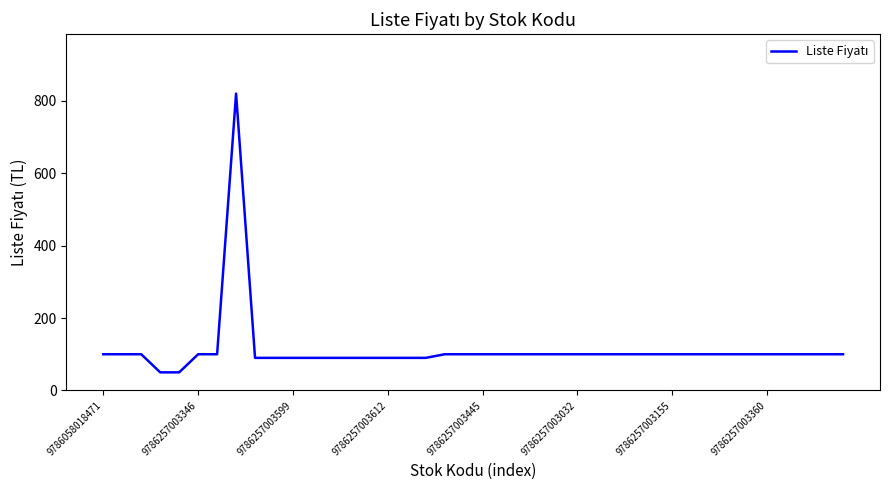

What is the minimum value shown in the chart?

50